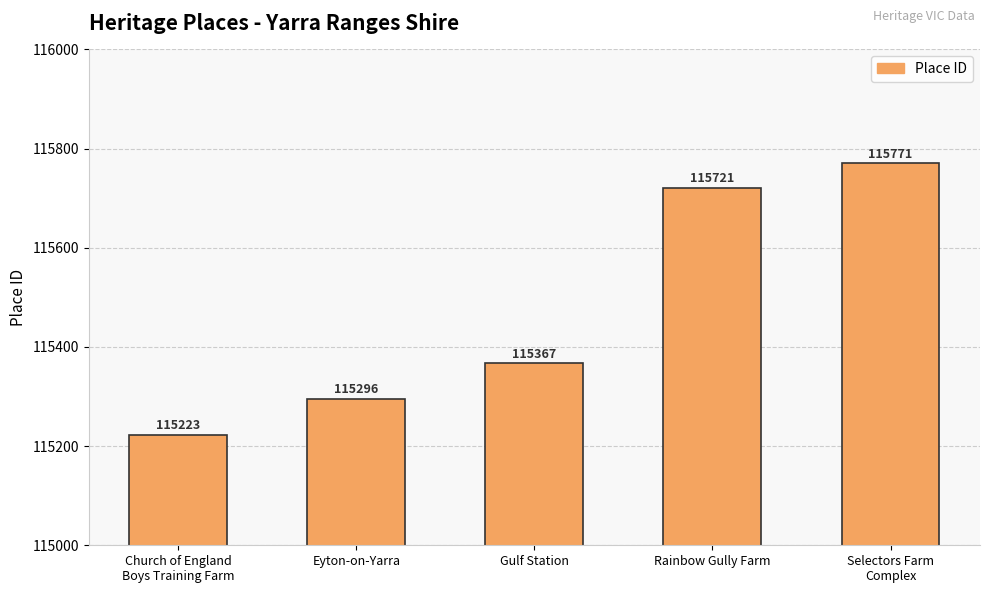

Reading left to right, transcribe all the data shown in this chart.

115223	115296	115367	115721	115771